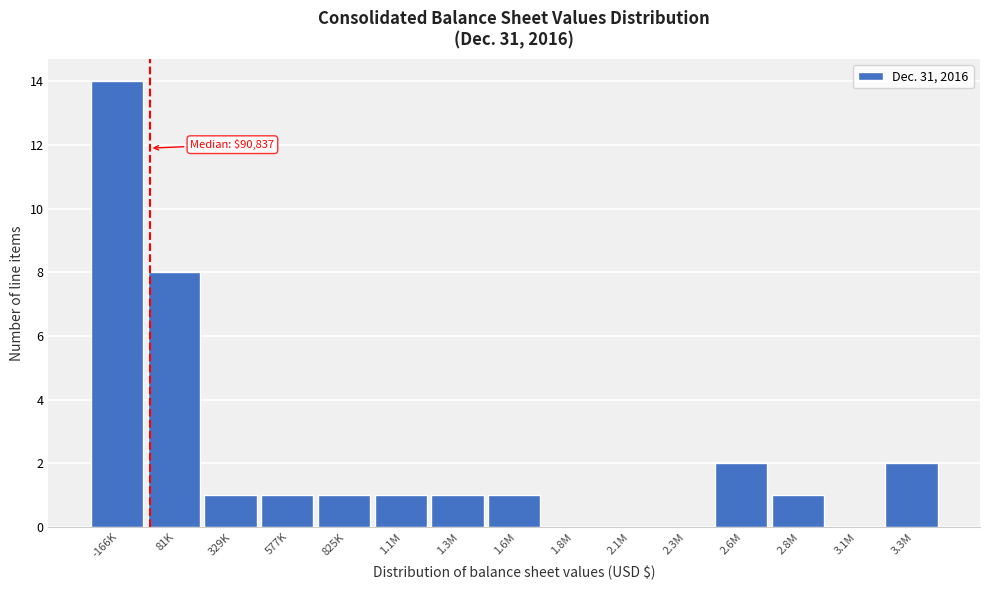

Reading left to right, extract all data points from this chart.

-166K=14	81K=8	329K=1	577K=1	825K=1	1.1M=1	1.3M=1	1.6M=1	1.8M=0	2.1M=0	2.3M=0	2.6M=2	2.8M=1	3.1M=0	3.3M=2